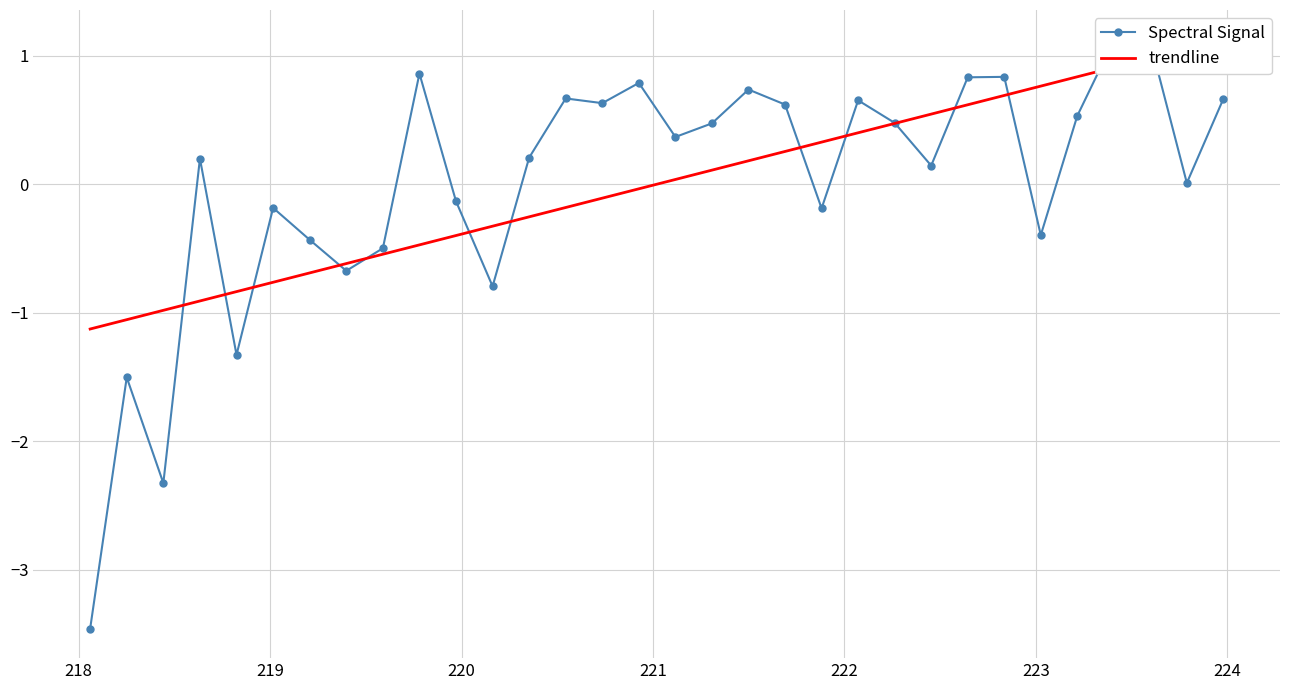

List the series in order of their overall mean, lowest first.

Spectral Signal, trendline